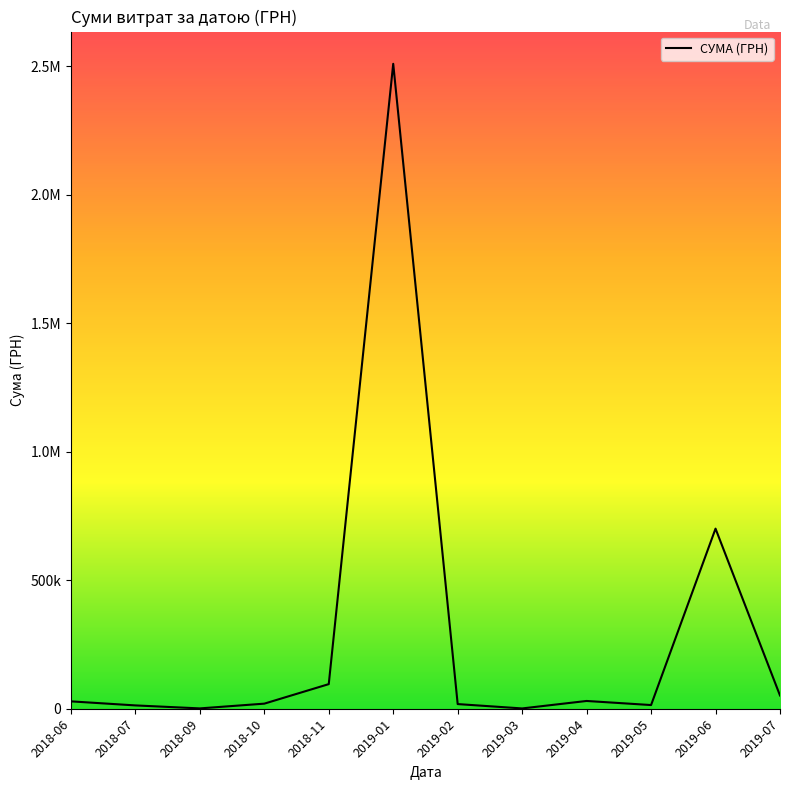

At which category does the data reach its first local valley?

2018-09